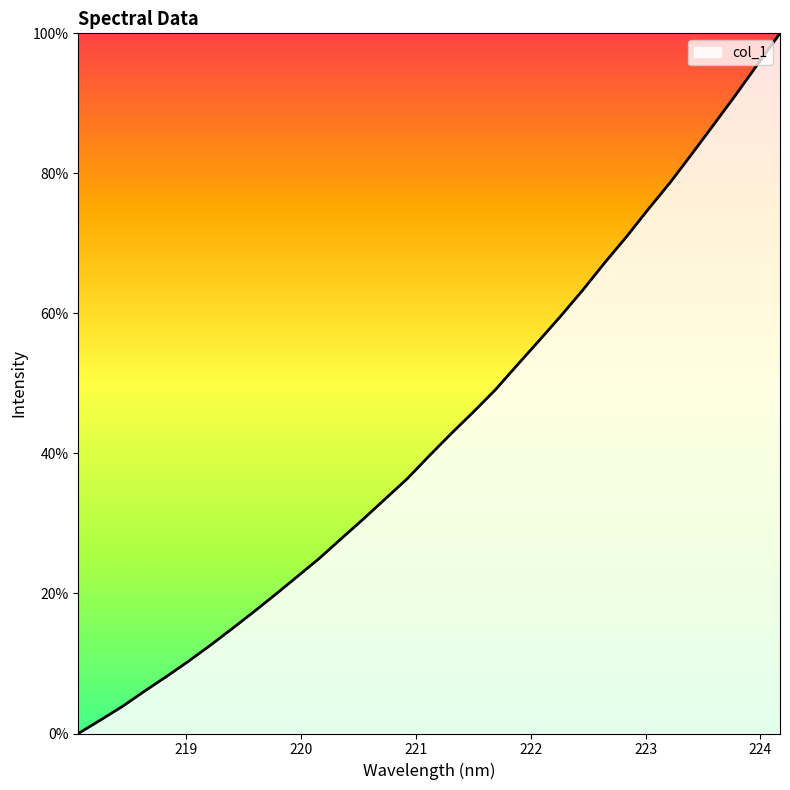

What is the difference between the maximum and minimum values?

100.0